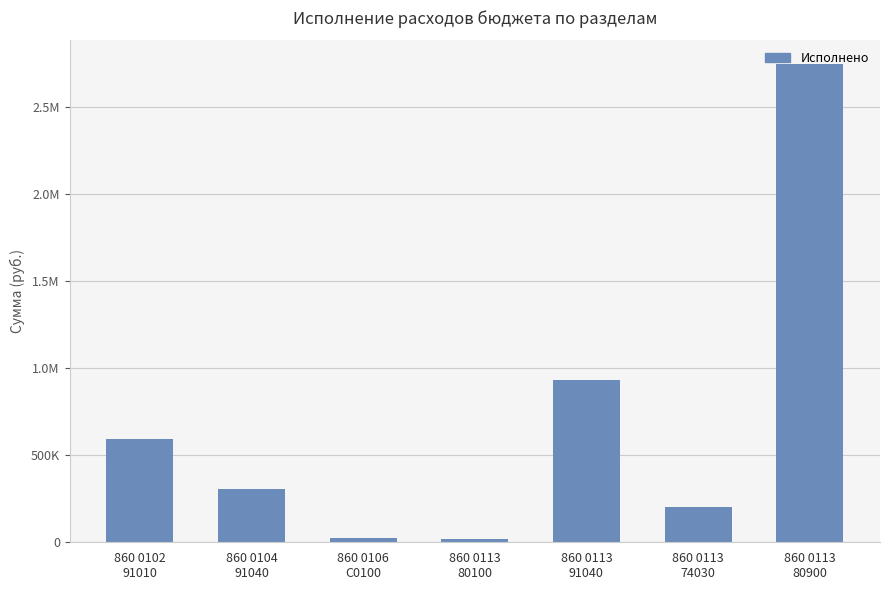

Is it true that the value at 860 0113
74030 is 200000.0?

True